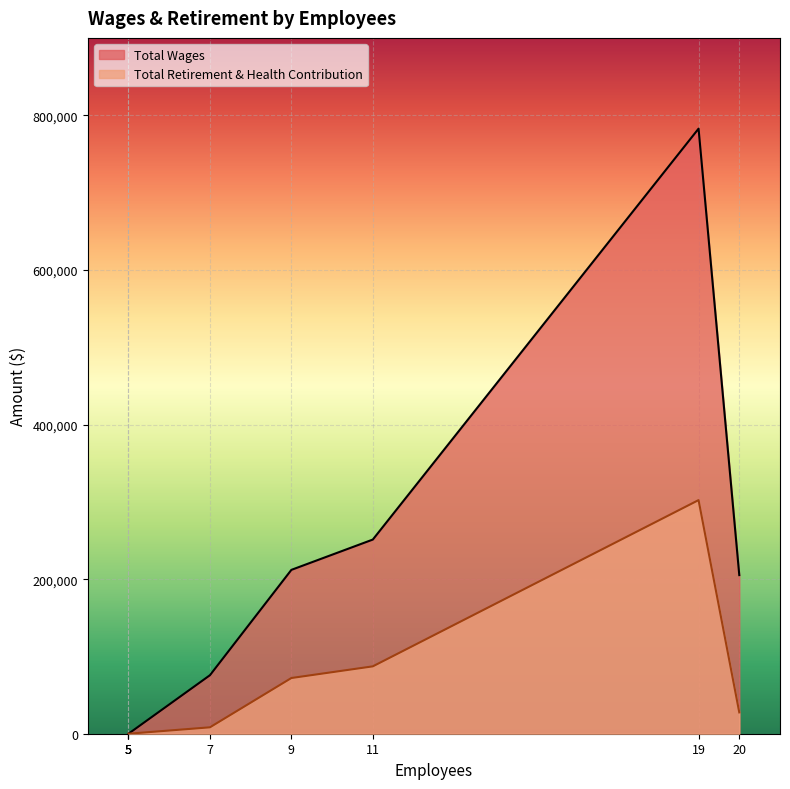

True or false: Total Retirement & Health Contribution has more than 0 interior local peaks.

False